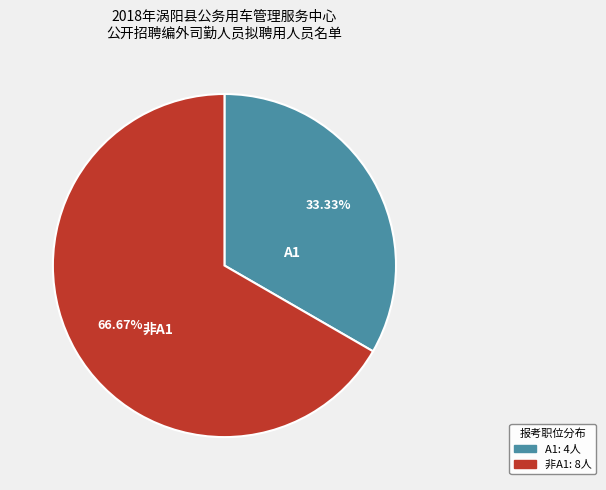

Which has a higher value, 非A1 or A1?

非A1